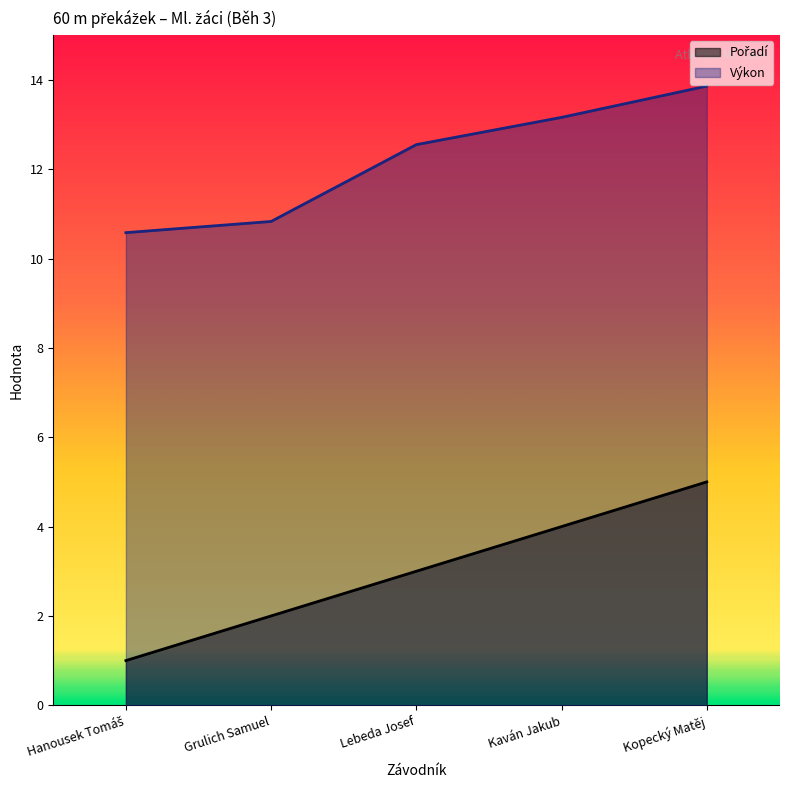

Which category has the lowest value in the Výkon series?

Hanousek Tomáš